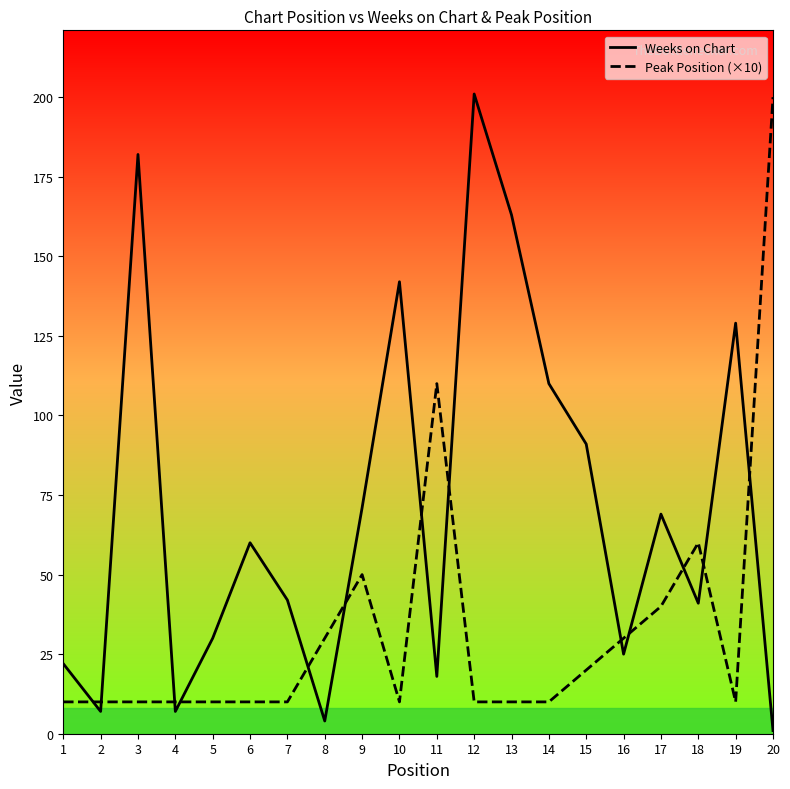

After their last crossing, which series has the higher values: Weeks on Chart or Peak Position (×10)?

Peak Position (×10)